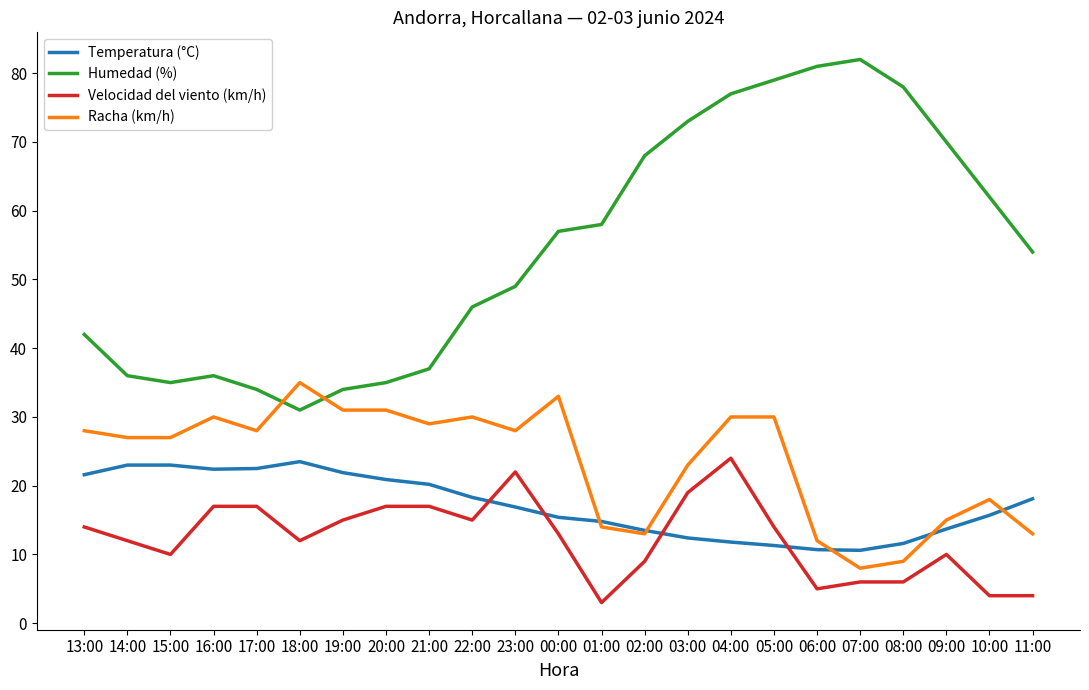

What is the difference between the highest and lowest values at 09:00?

60.0